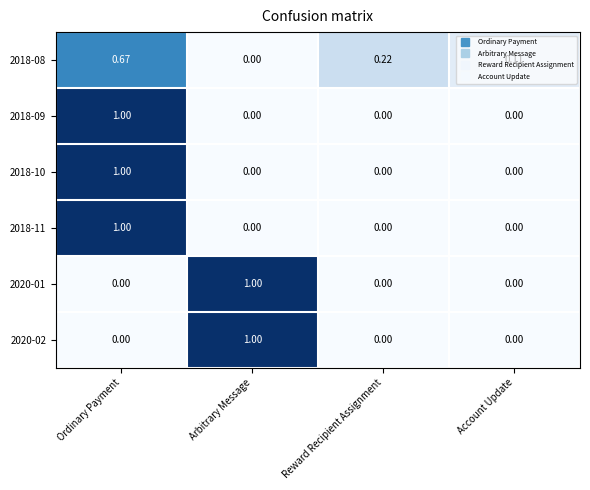

At which category is the sum across all series the highest?

Ordinary Payment